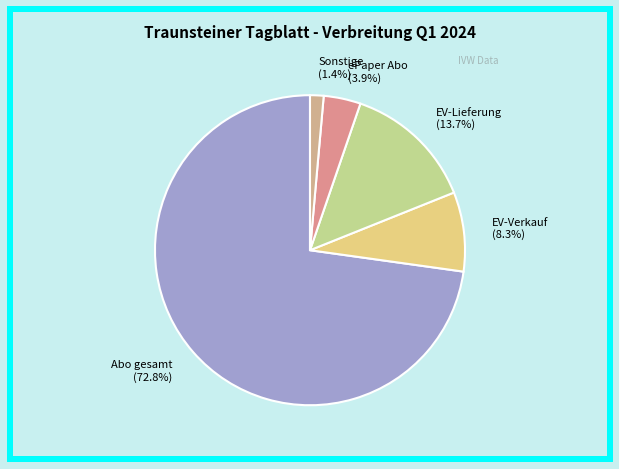

What is the largest slice in the pie chart?

Abo gesamt